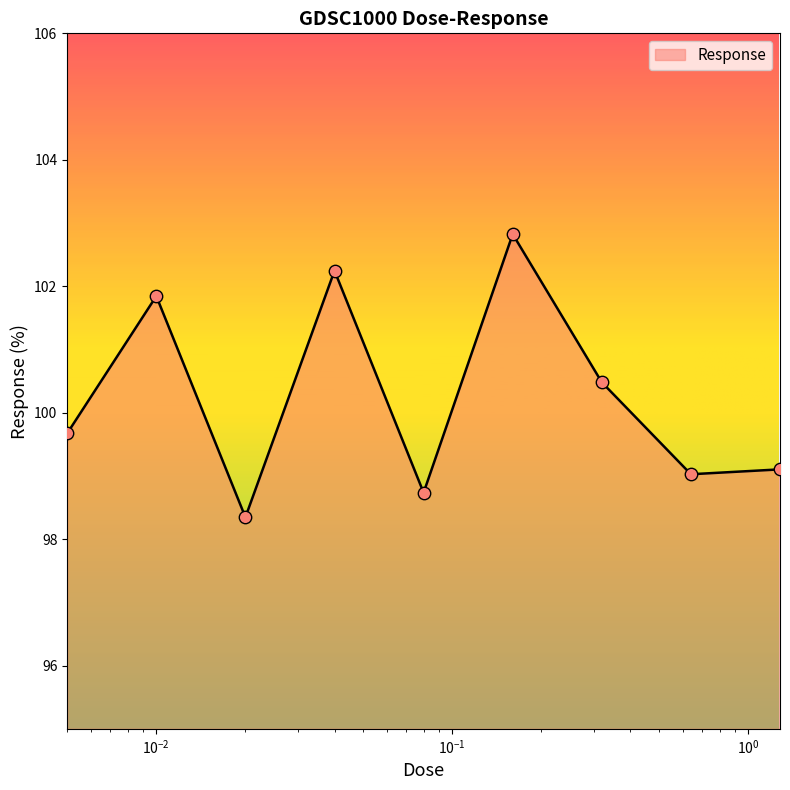

What is the smallest value displayed?

98.3